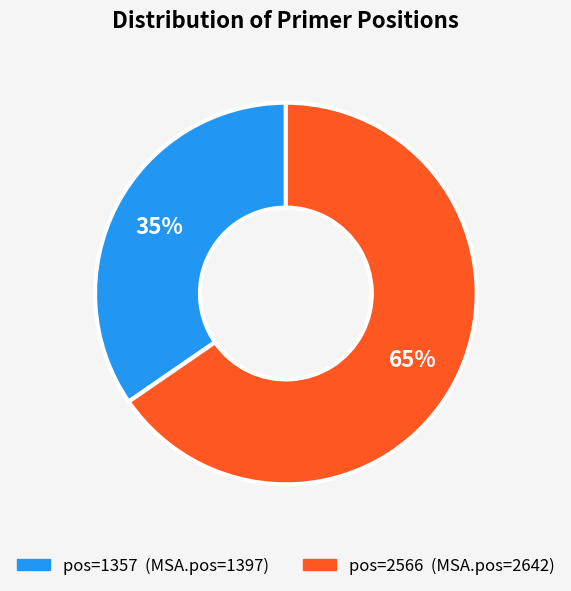

To the nearest percent, what is the average slice percentage?

50%